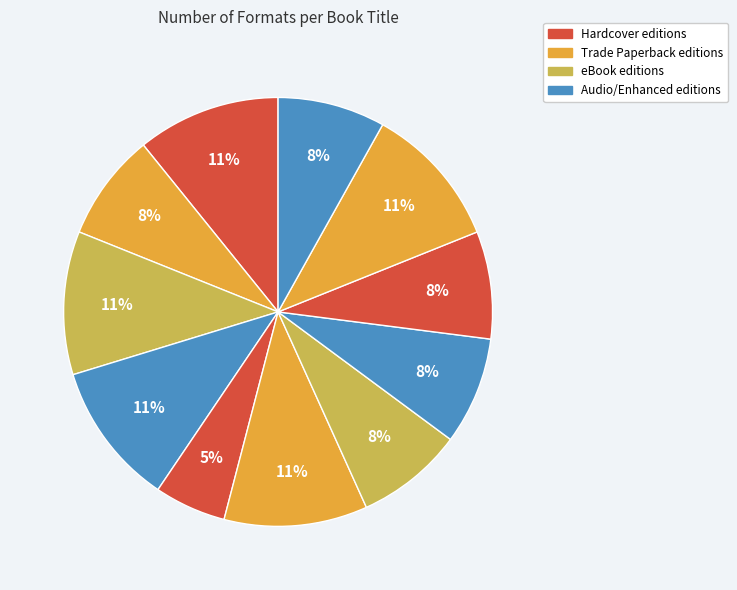

Does any single category account for the majority?

No